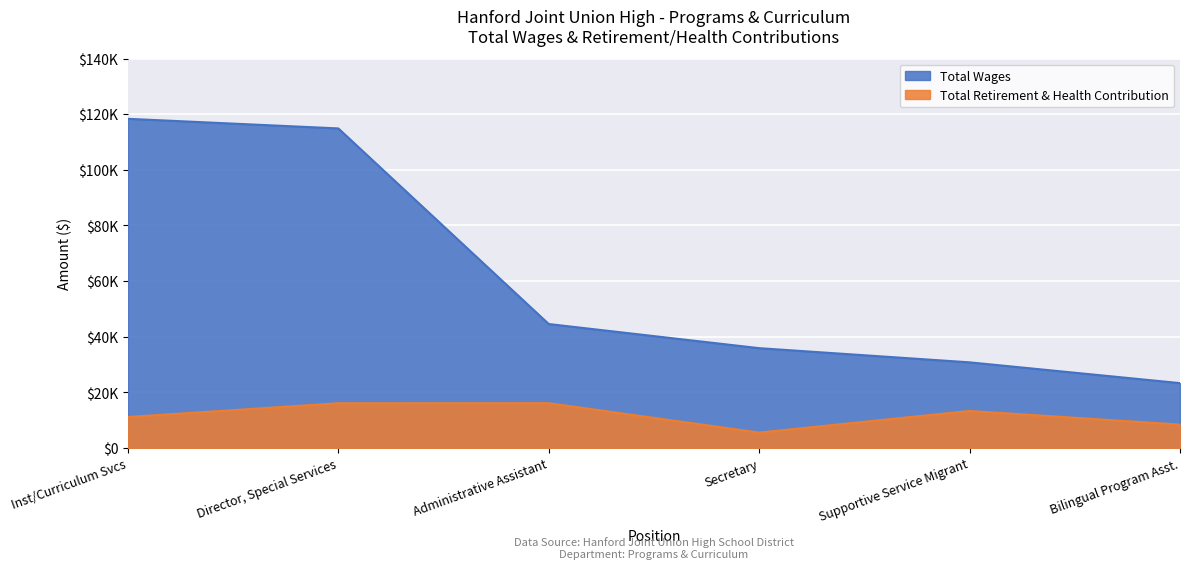

At which category is the sum across all series the highest?

Director, Special Services